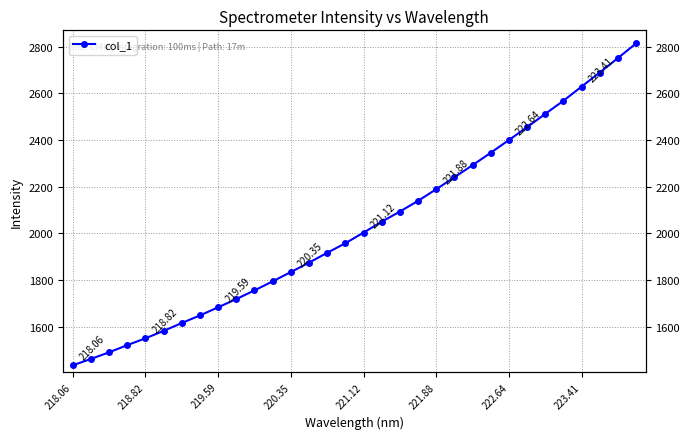

The value at 218.82 is 614.2. True or false?

False